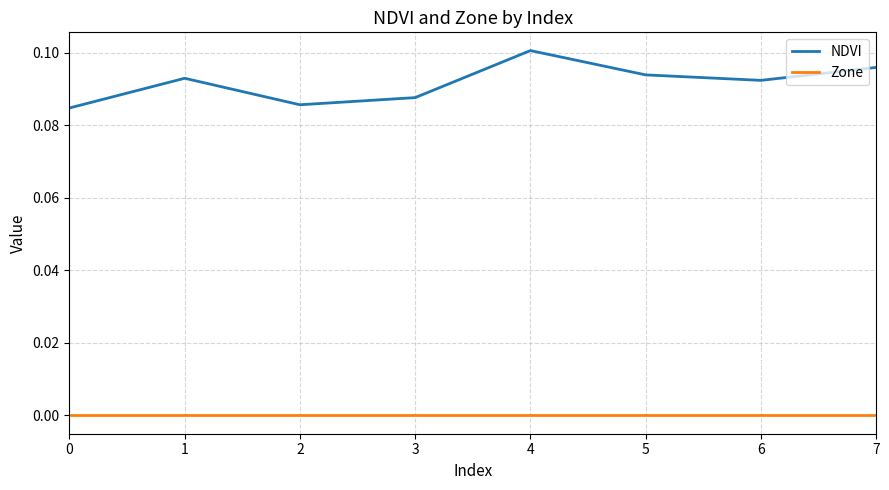

Which series has the largest range (max minus min)?

NDVI